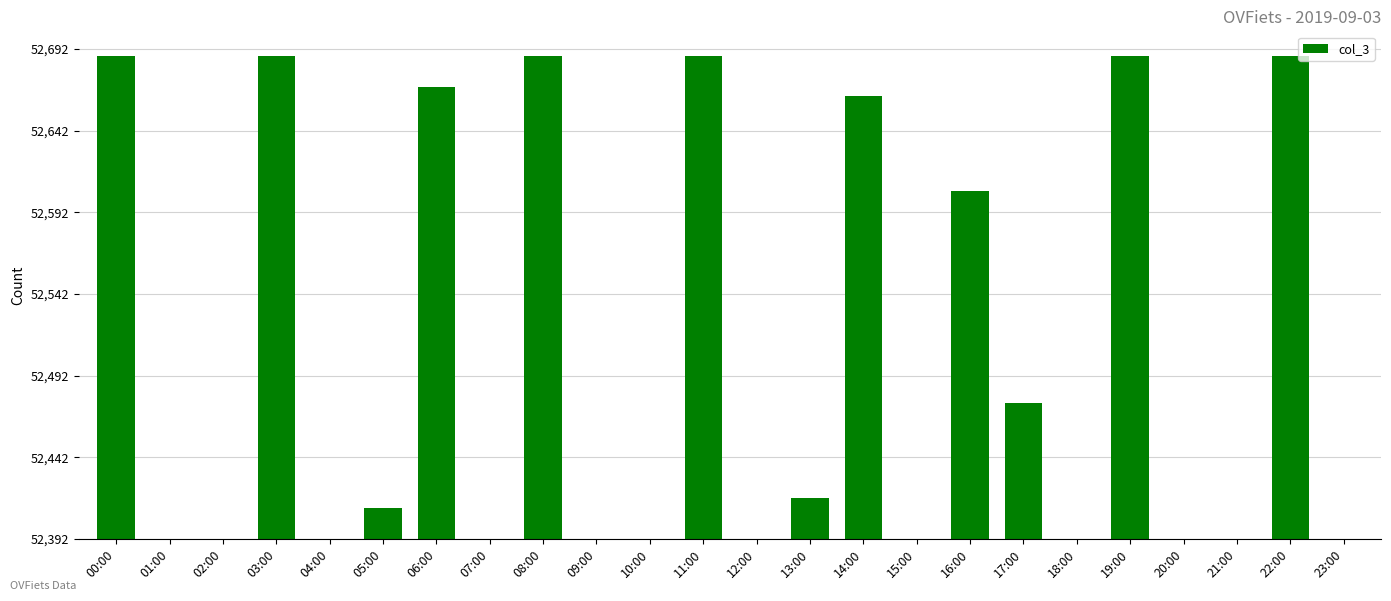

Are the bars horizontal?

No